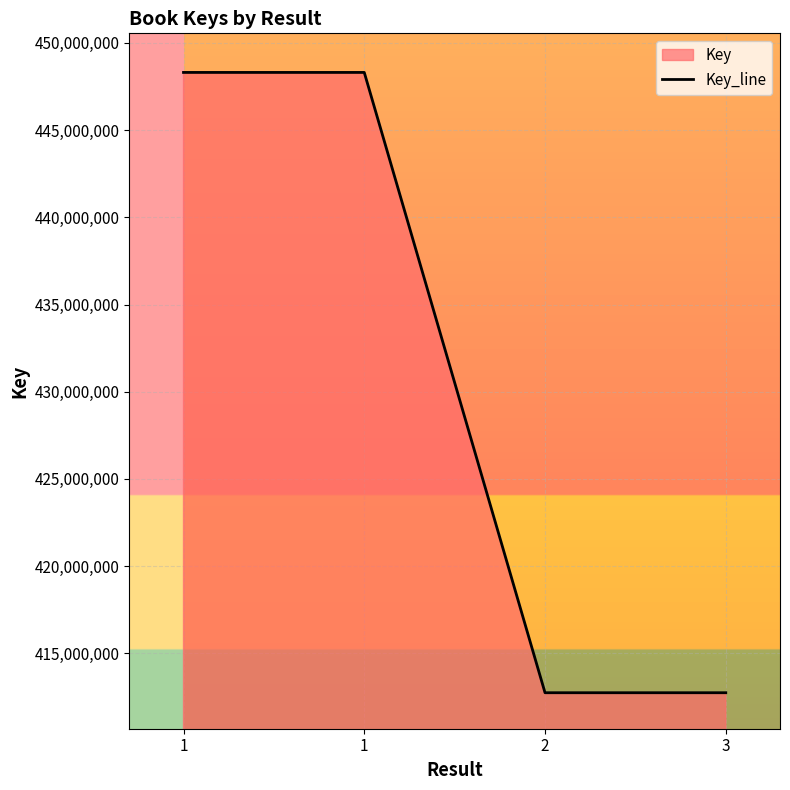

What is the sum of all values?

1722100732